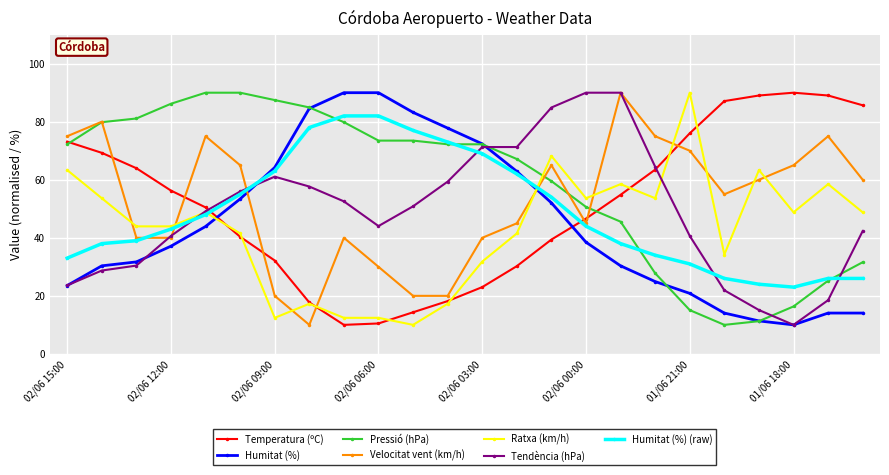

What is the value of the Humitat (%) point at the 16th from the left?

38.5